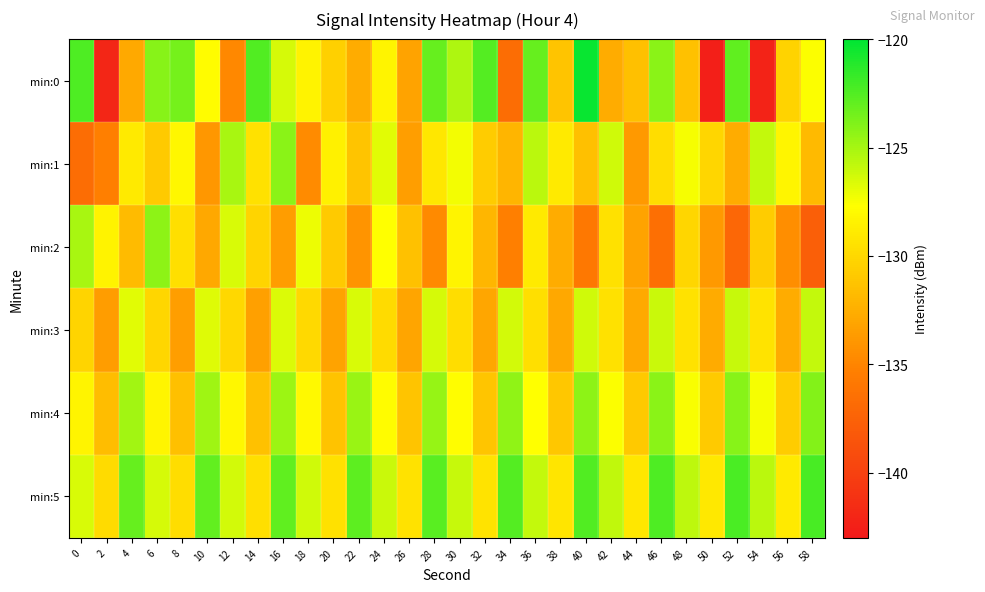

Which series has the widest spread of values?

min:0